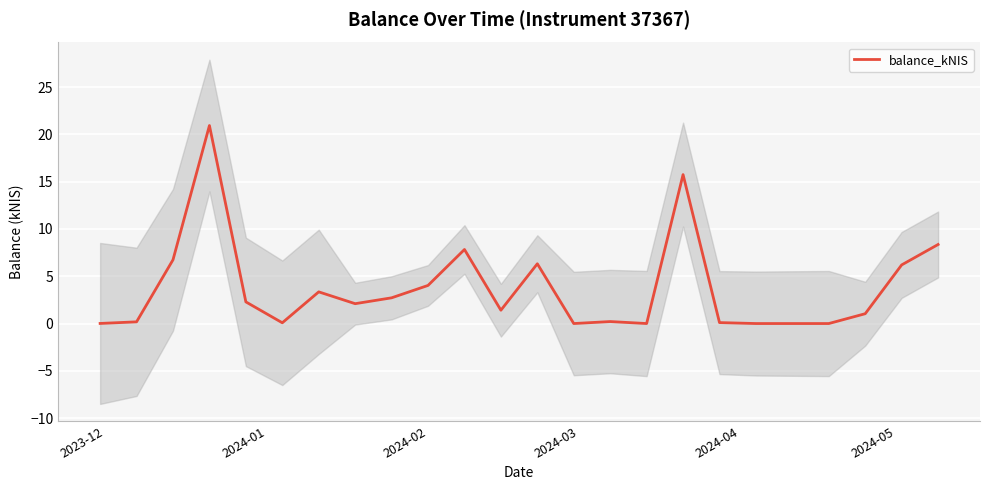

Which has a higher value, 9 or 2024-01?

9